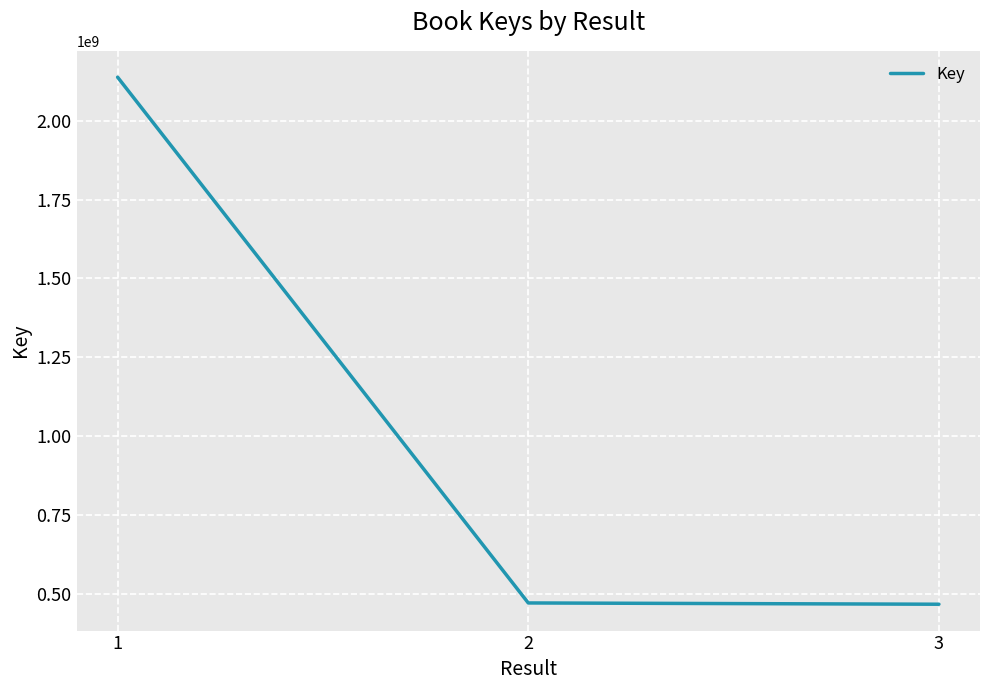

What is the smallest value displayed?

467523652